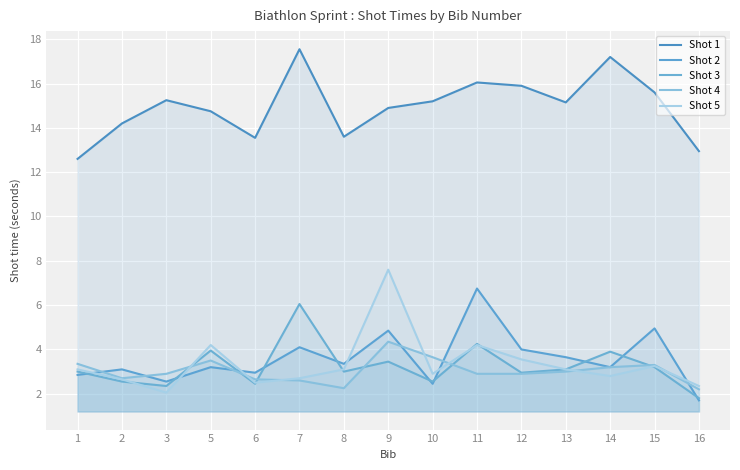

Rank the series at 11 from highest to lowest value.

Shot 1, Shot 2, Shot 3, Shot 5, Shot 4